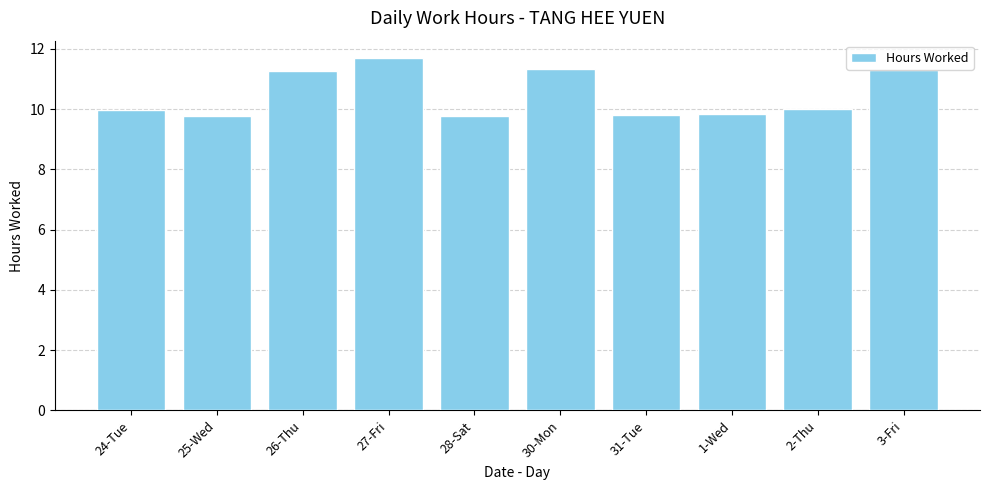

What is the label of the 5th bar from the right?

30-Mon